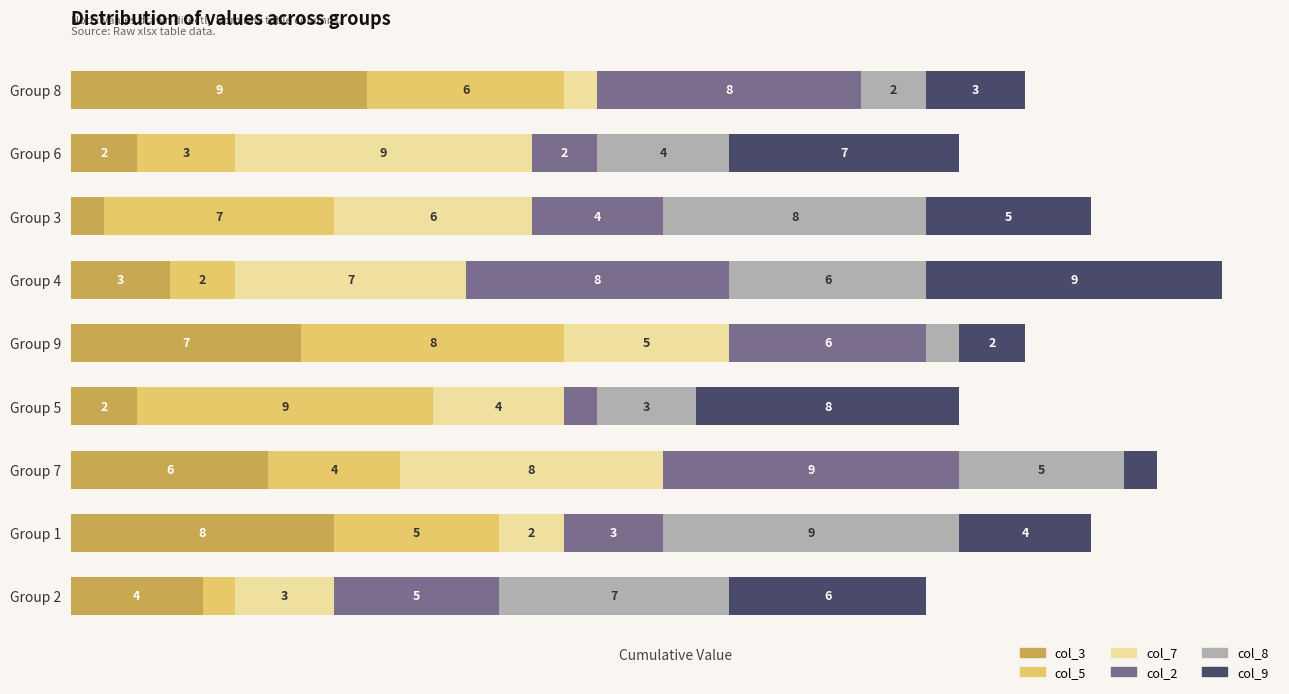

What are all the series names shown in the legend?

col_3, col_5, col_7, col_2, col_8, col_9